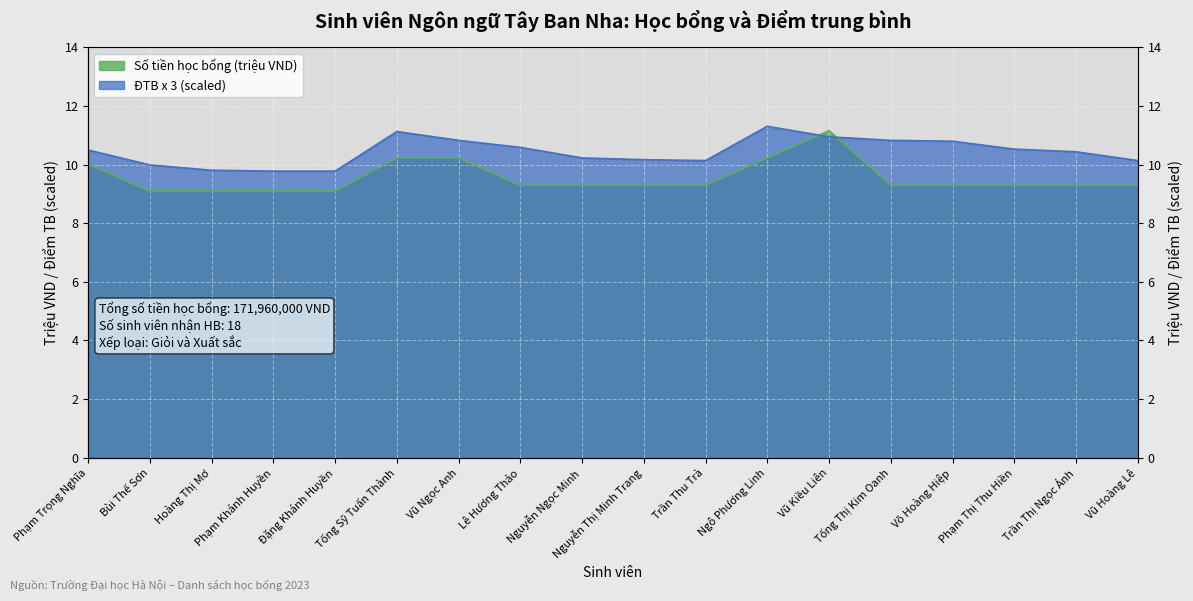

What is the greatest value displayed?

11.3